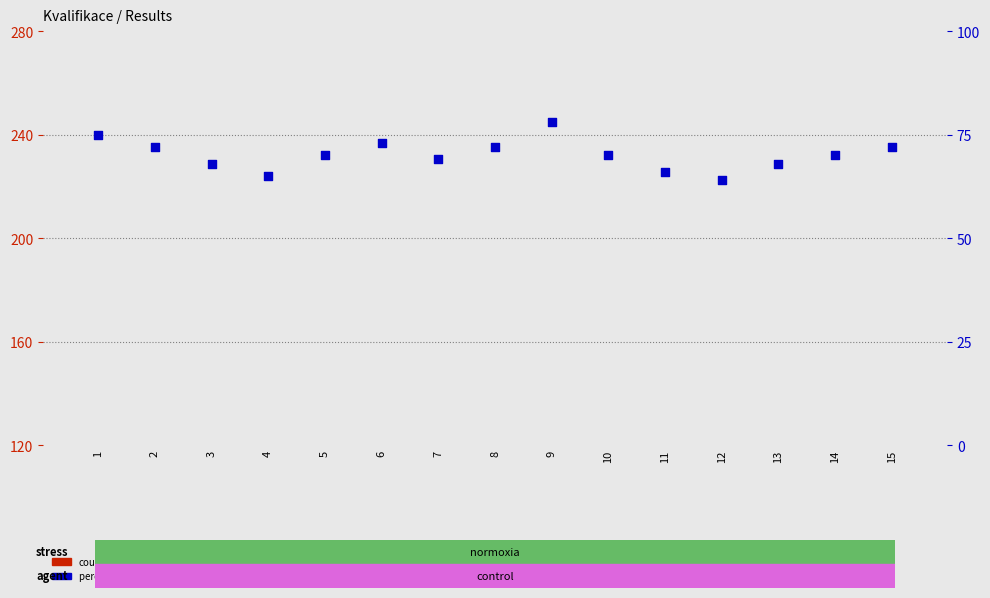

At which category is the sum across all series the highest?

9